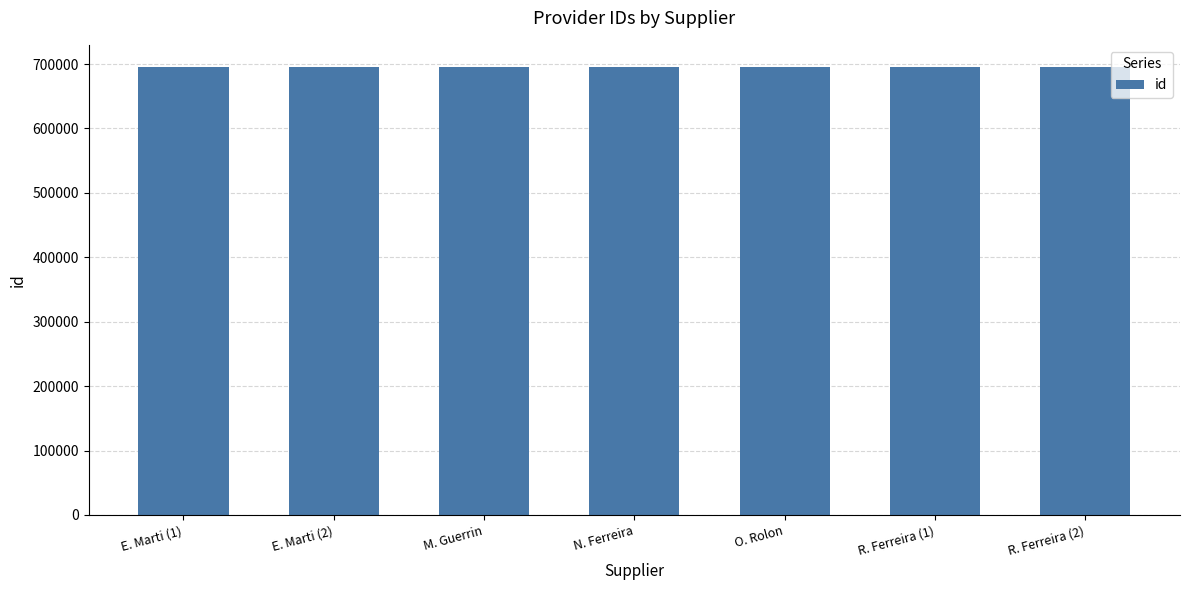

What is the sum of the values at R. Ferreira (1) and M. Guerrin?

1390062